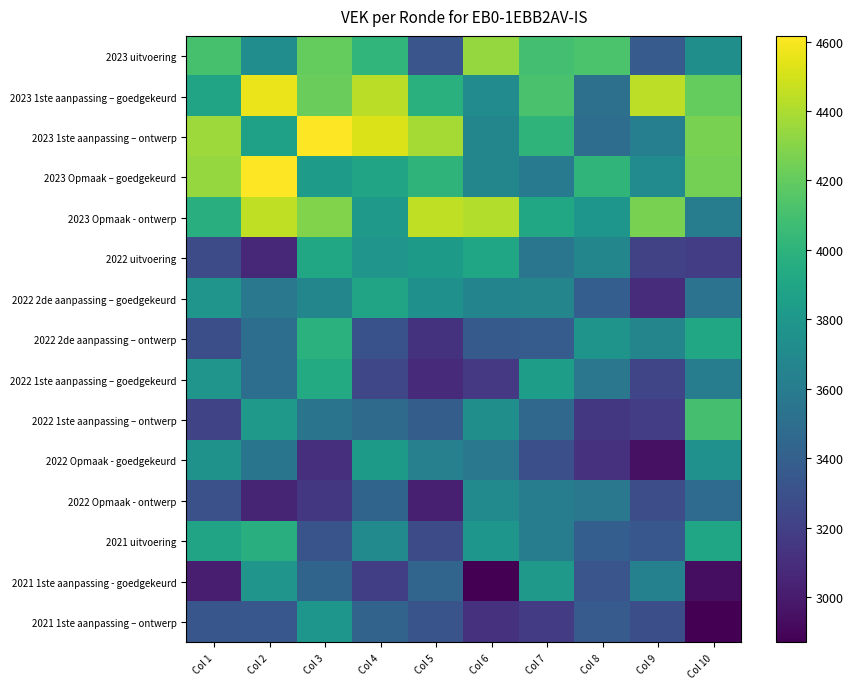

Which has a higher value, Col 8 or Col 3?

Col 3